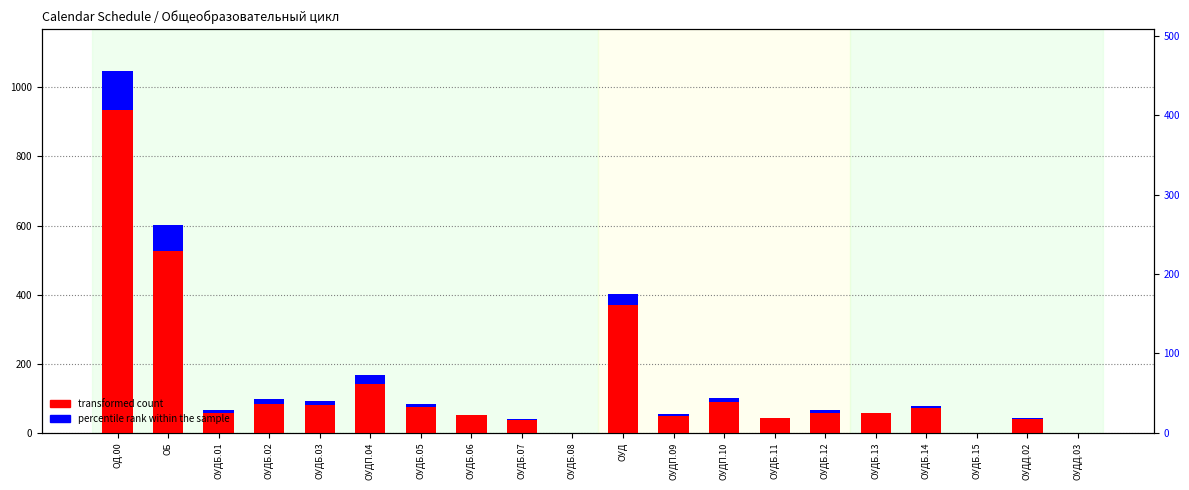

What is the maximum value for transformed count?

935.0